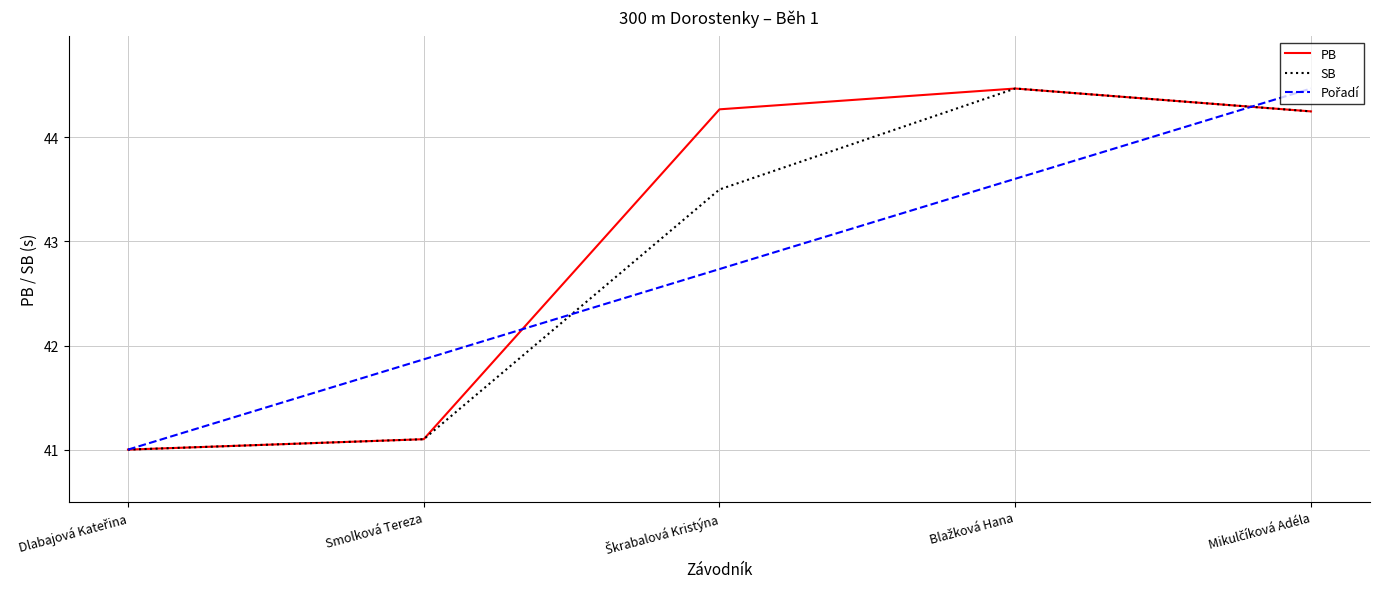

What is the spread (max minus min) of values at Smolková Tereza?

0.8